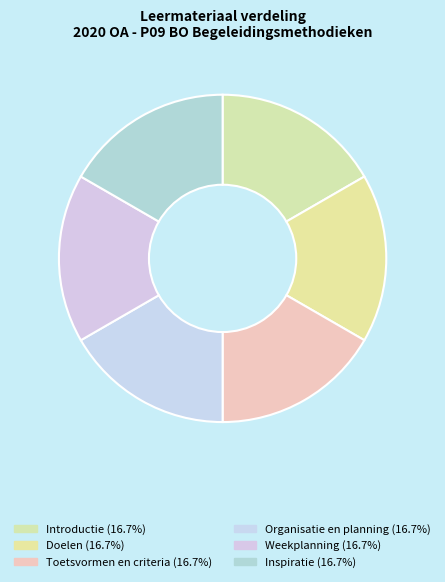

What is the smallest slice in the pie chart?

Introductie